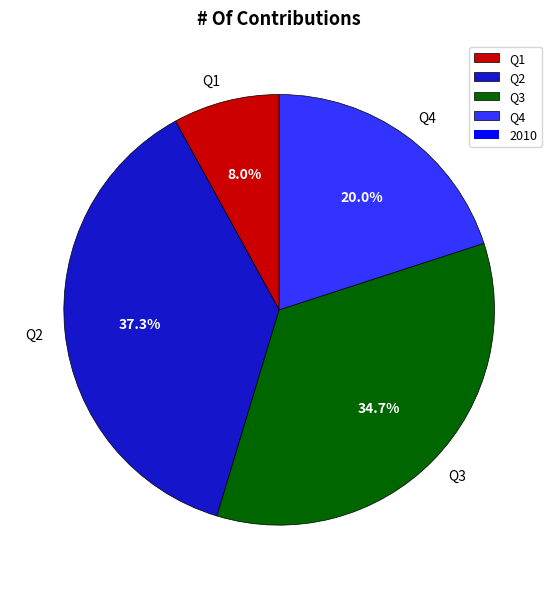

How many slices are in this pie chart?

4